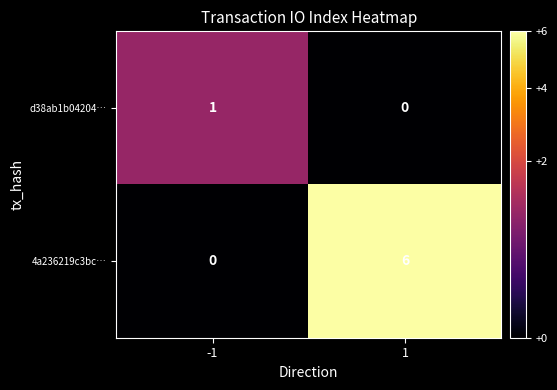

At which category is the sum across all series the highest?

1